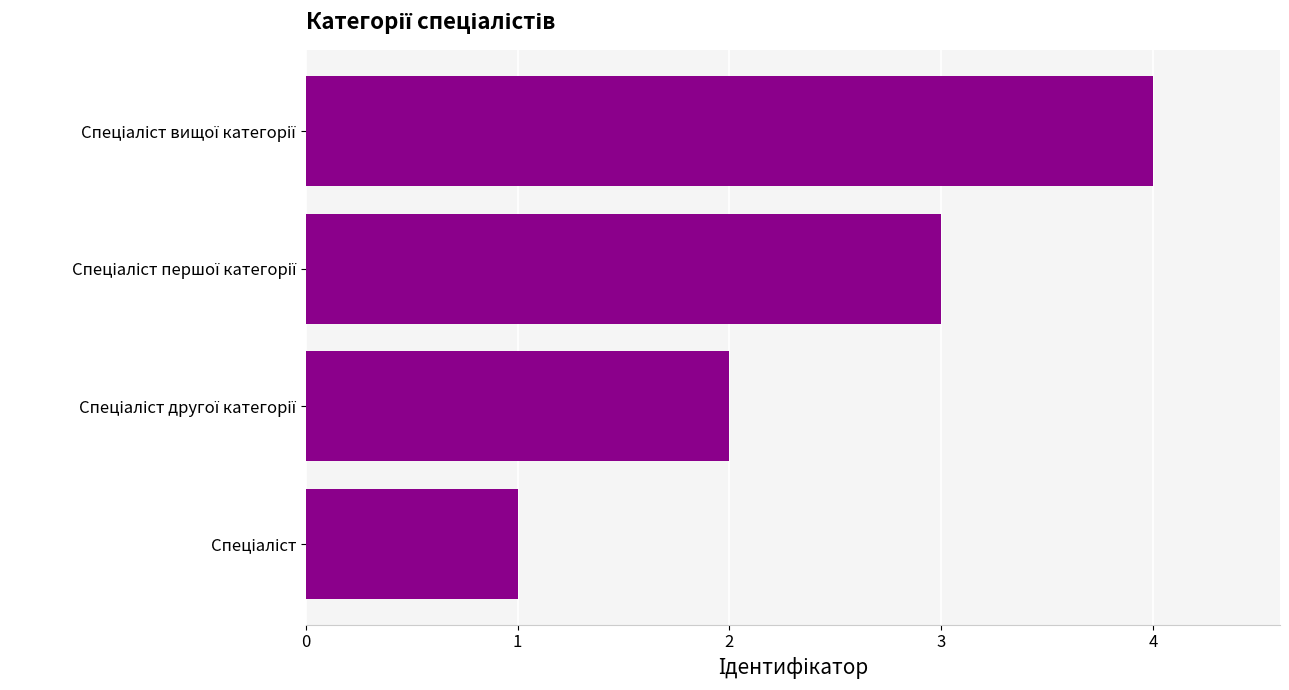

How many data points are less than 3?

2